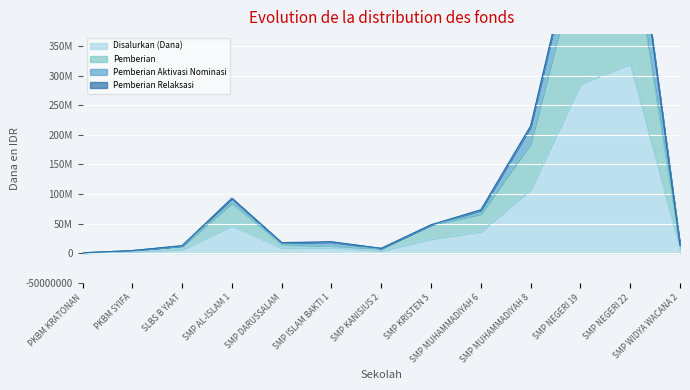

At how many categories does at least one series exceed 461380121?

2